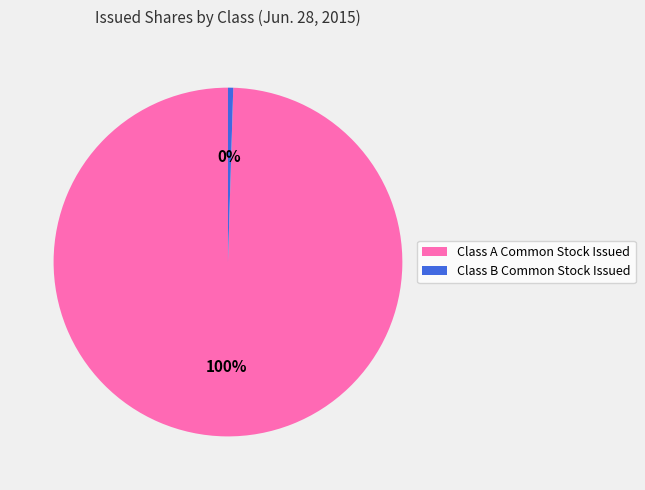

Rank the categories by value from highest to lowest.

Class A Common Stock Issued, Class B Common Stock Issued